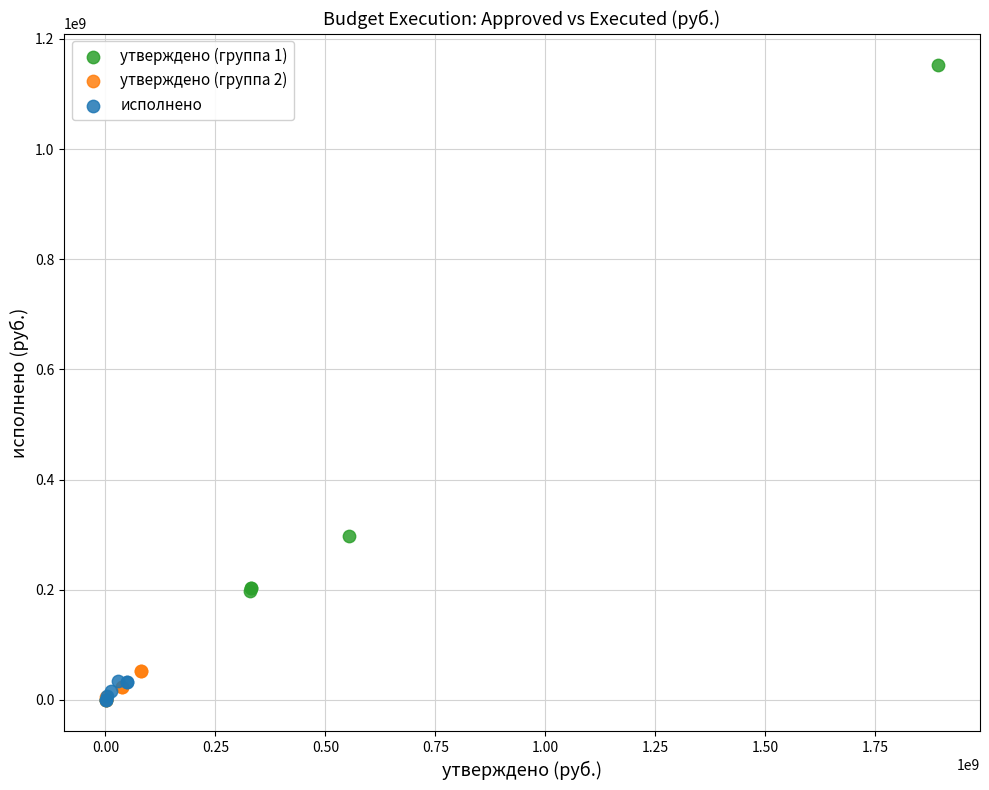

Which series has the widest spread of Y values?

утверждено (группа 1)